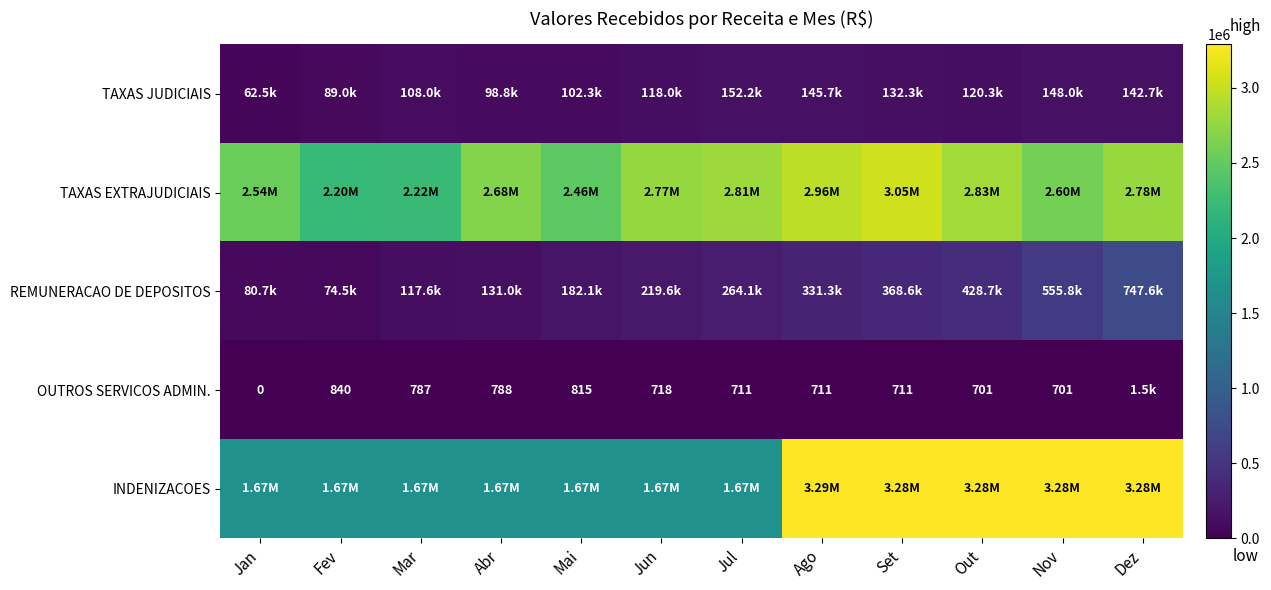

Which series has the largest range (max minus min)?

INDENIZACOES